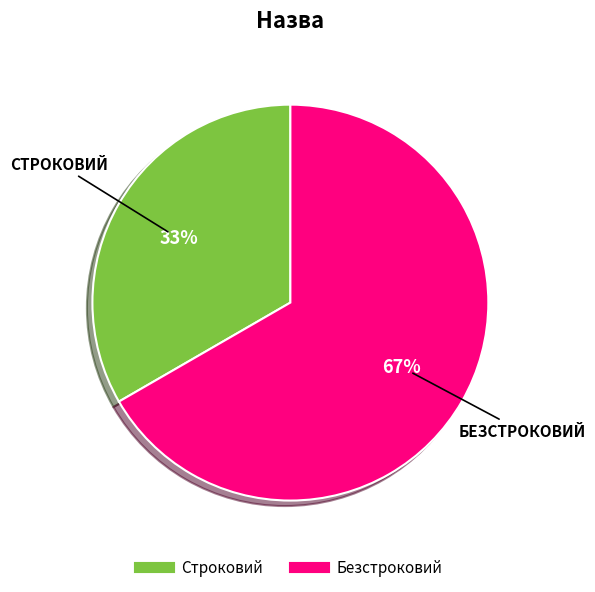

Does Строковий represent more than half of the total?

No